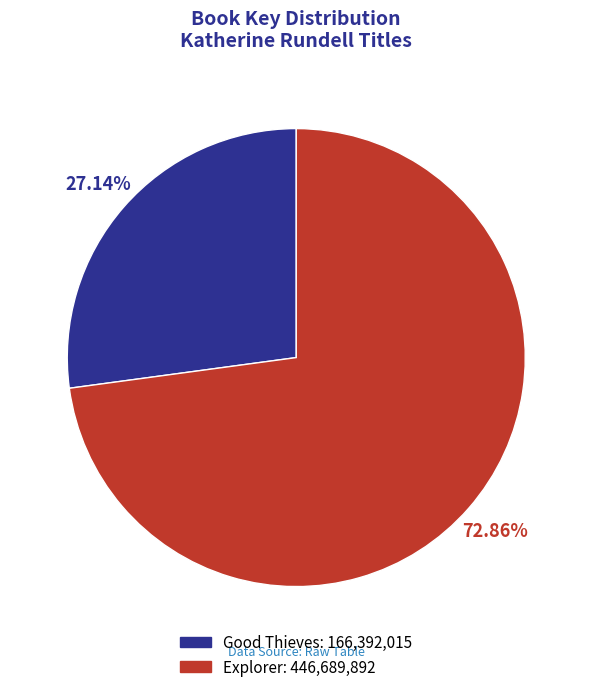

Count the number of slices in the pie.

2